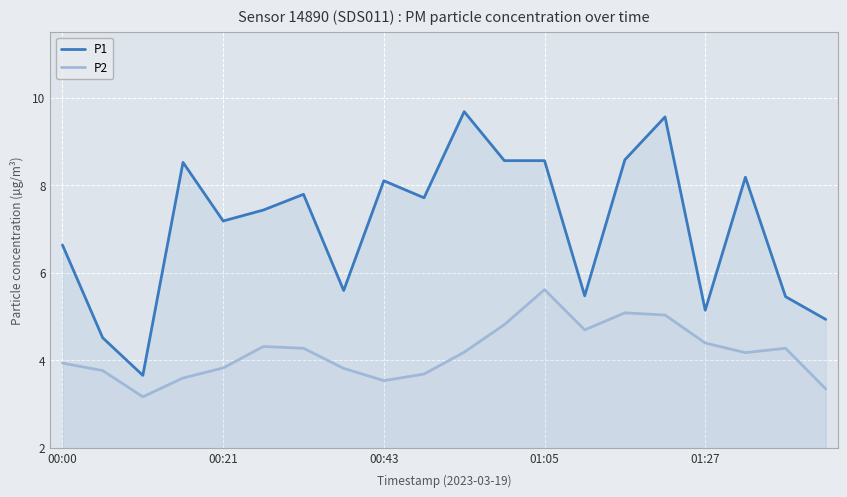

What is the difference between the maximum and minimum values in the P2 series?

2.5